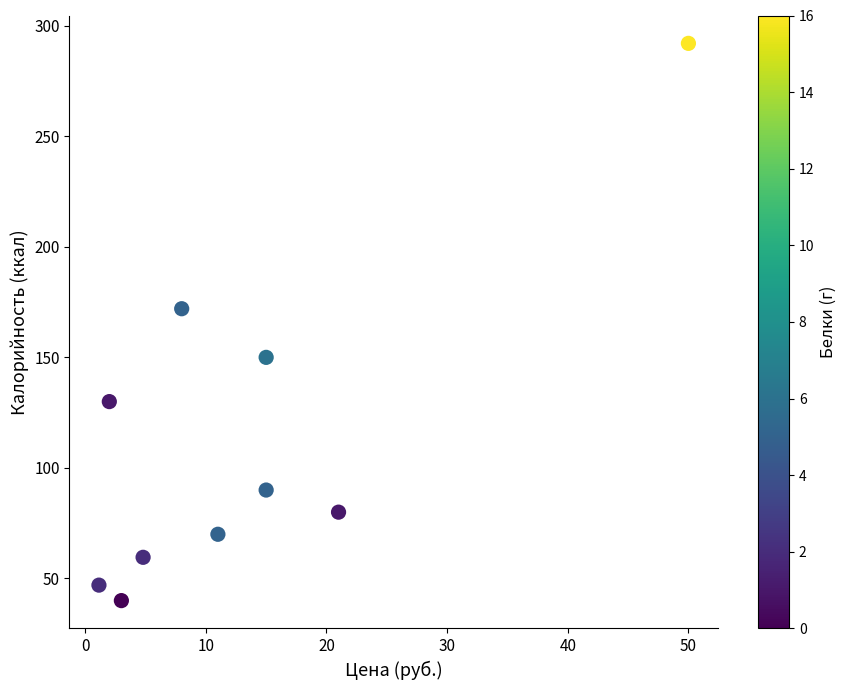

What Y value in the scatter plot is closest to 166?

172.0